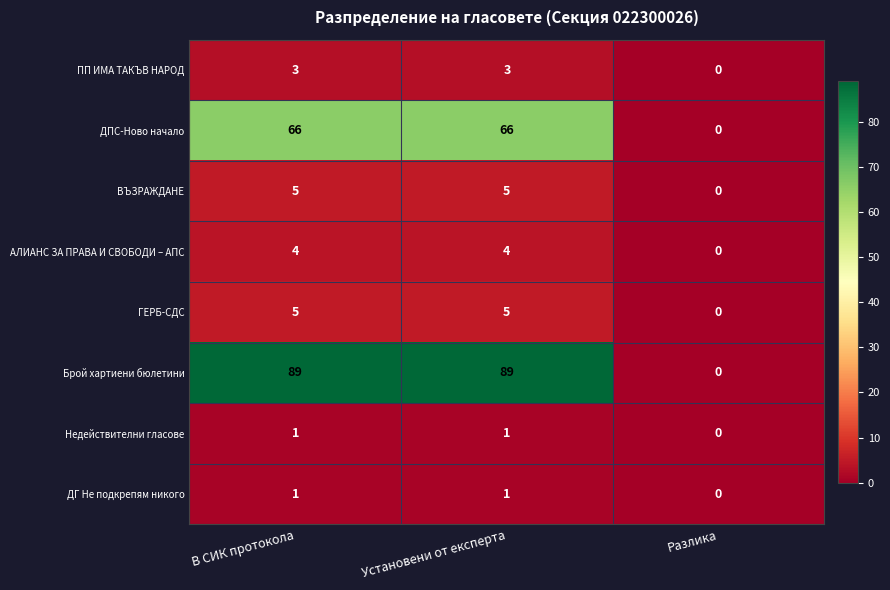

Where is Брой хартиени бюлетини nearest to the value 44?

Разлика